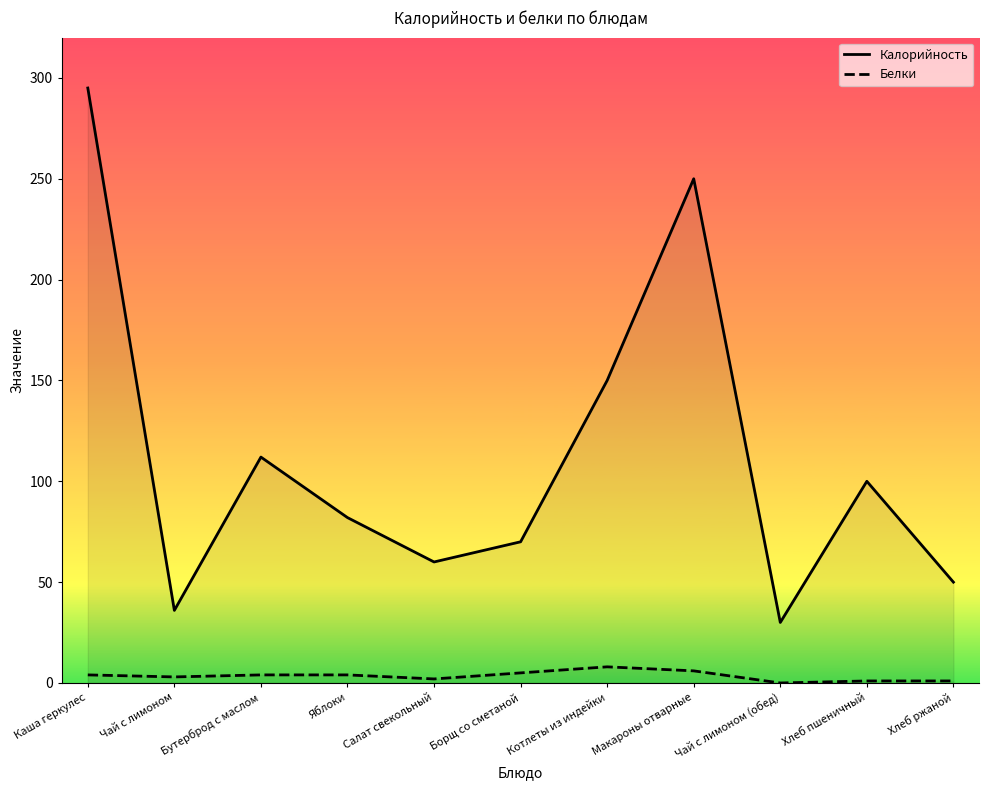

Which category has the highest value in the Калорийность series?

Каша геркулес